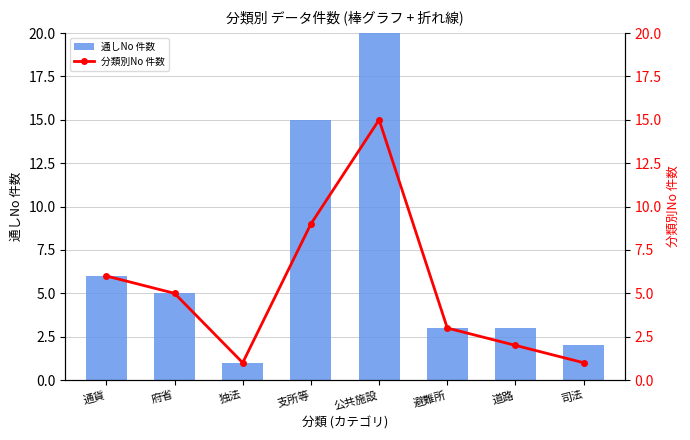

Reading left to right, list all the values displayed in this chart.

通しNo 件数: 通貨=6	府省=5	独法=1	支所等=15	公共施設=37	避難所=3	道路=3	司法=2
分類別No 件数: 通貨=6	府省=5	独法=1	支所等=9	公共施設=15	避難所=3	道路=2	司法=1